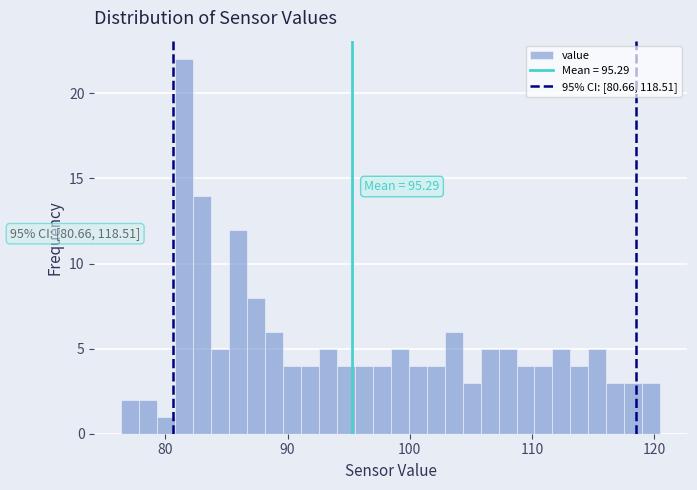

Read against the x-axis, roughly where is the centre of the tallest bar?

82